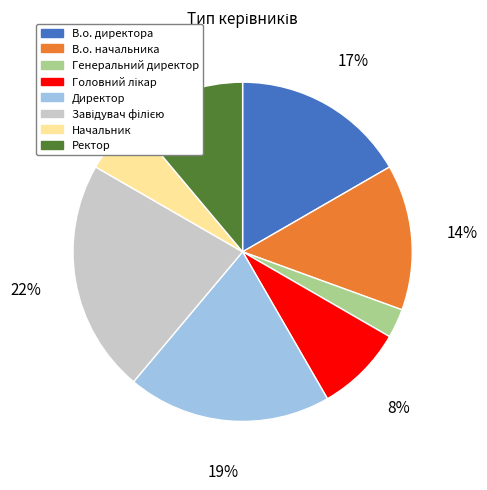

Is there a majority slice in this chart?

No